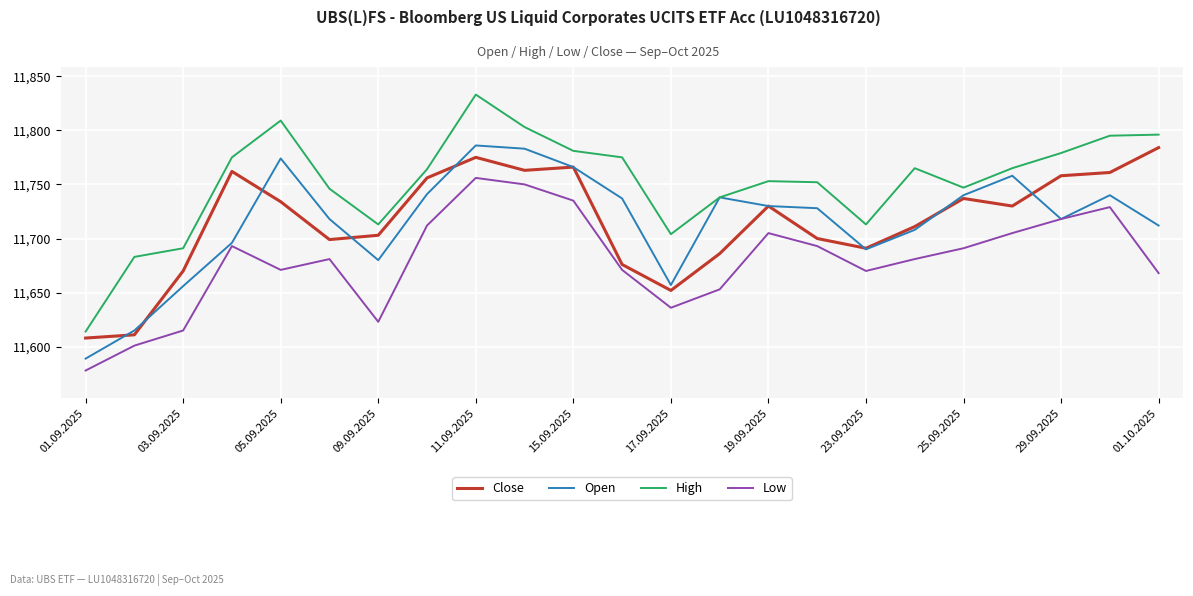

True or false: High and Low intersect in this chart.

False